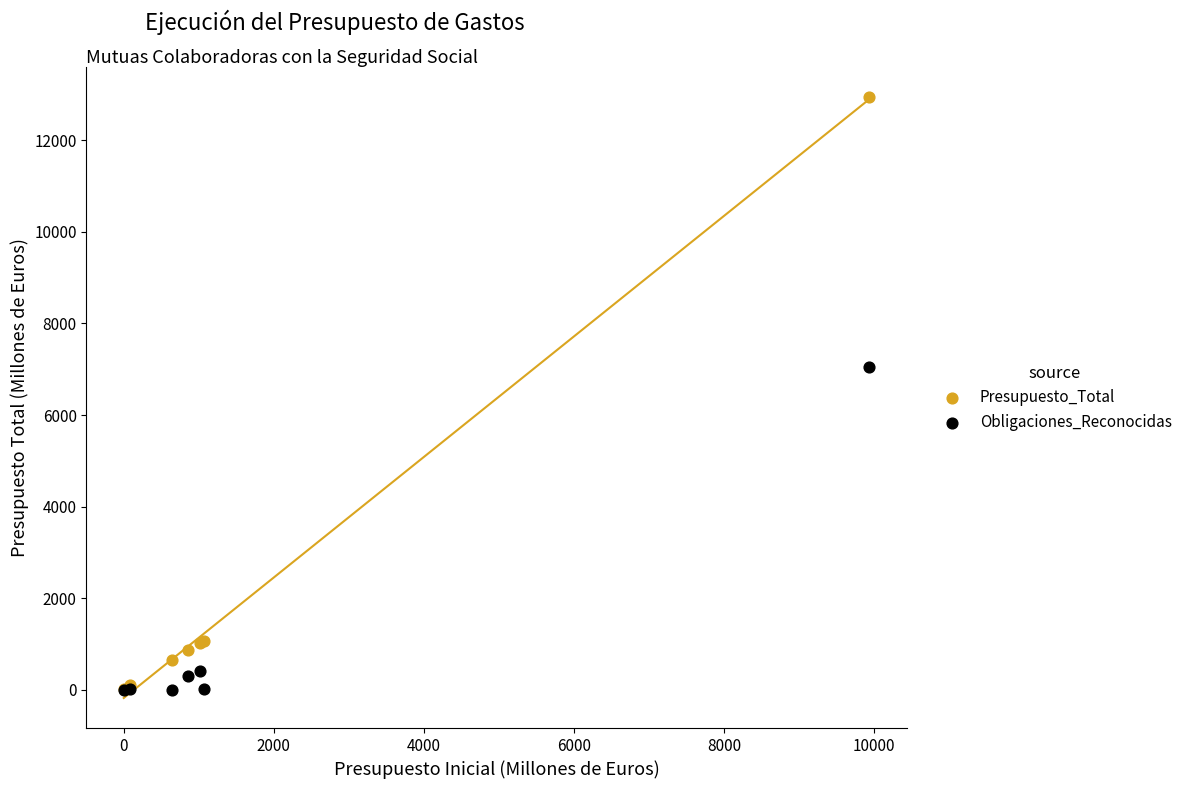

Across all series, what Y value is closest to 6470?

7048.9